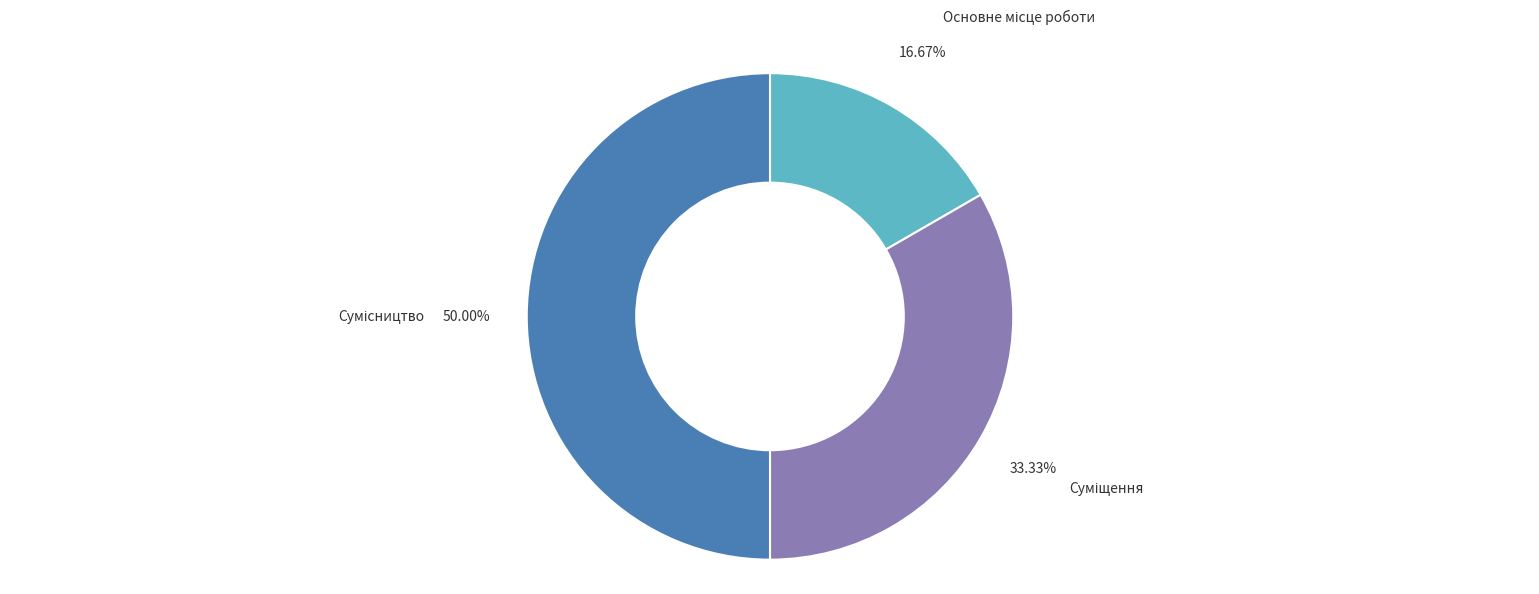

To the nearest percent, what is the difference between the largest and smallest slice percentages?

33%